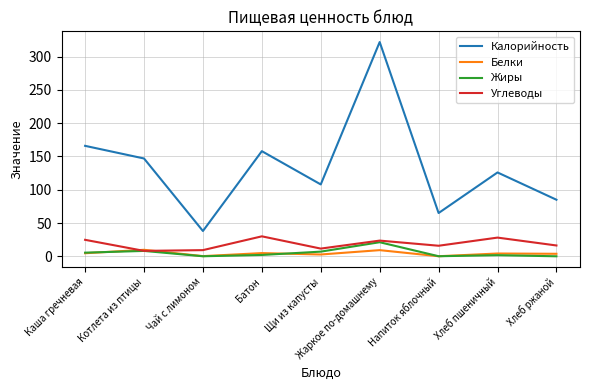

Is the value of Белки at Жаркое по-домашнему greater than the value of Углеводы at Каша гречневая?

No